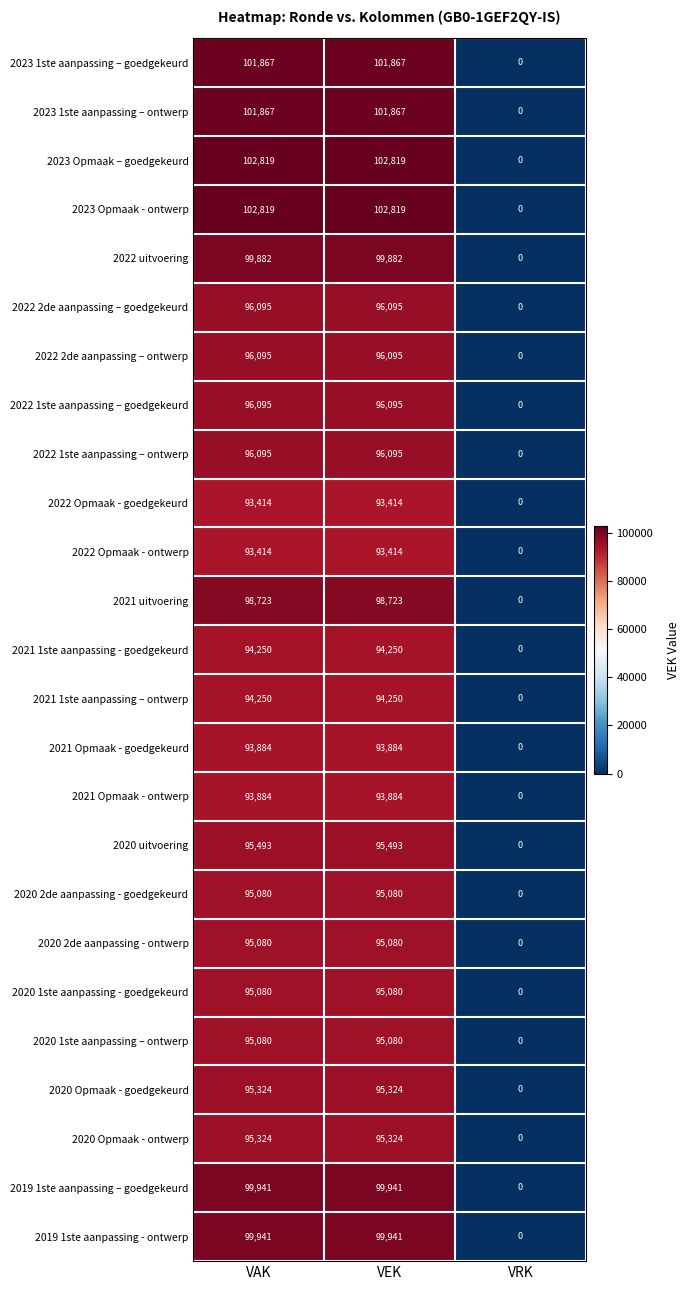

True or false: 2022 1ste aanpassing – goedgekeurd has a value of 21824 at VAK.

False